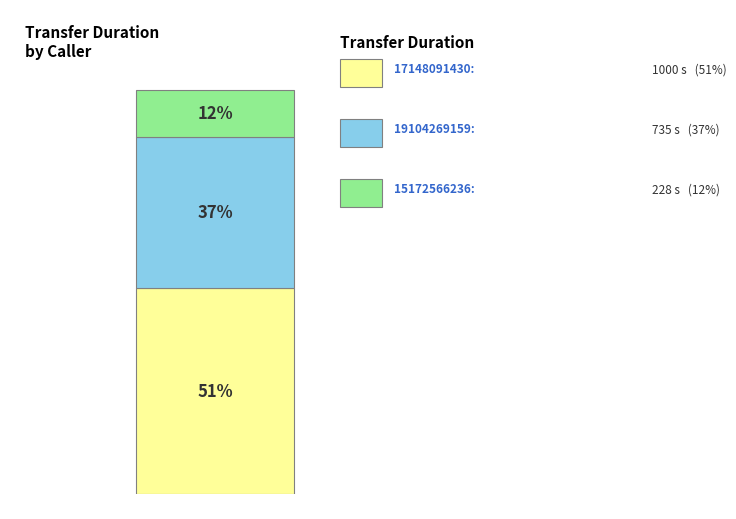

Is it true that 15172566236 is 12% of the pie?

True